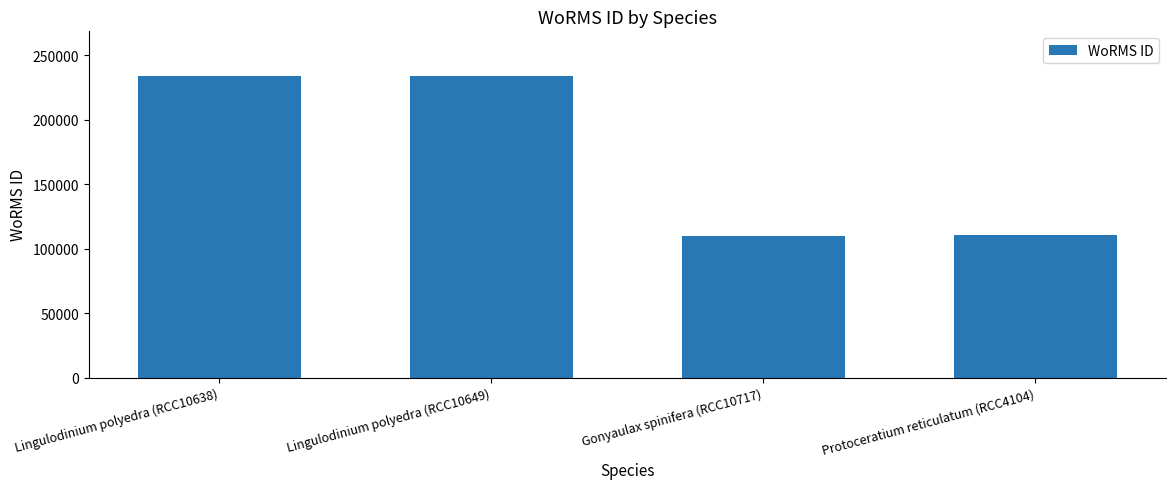

What is the difference between the second highest and second lowest values?

123271